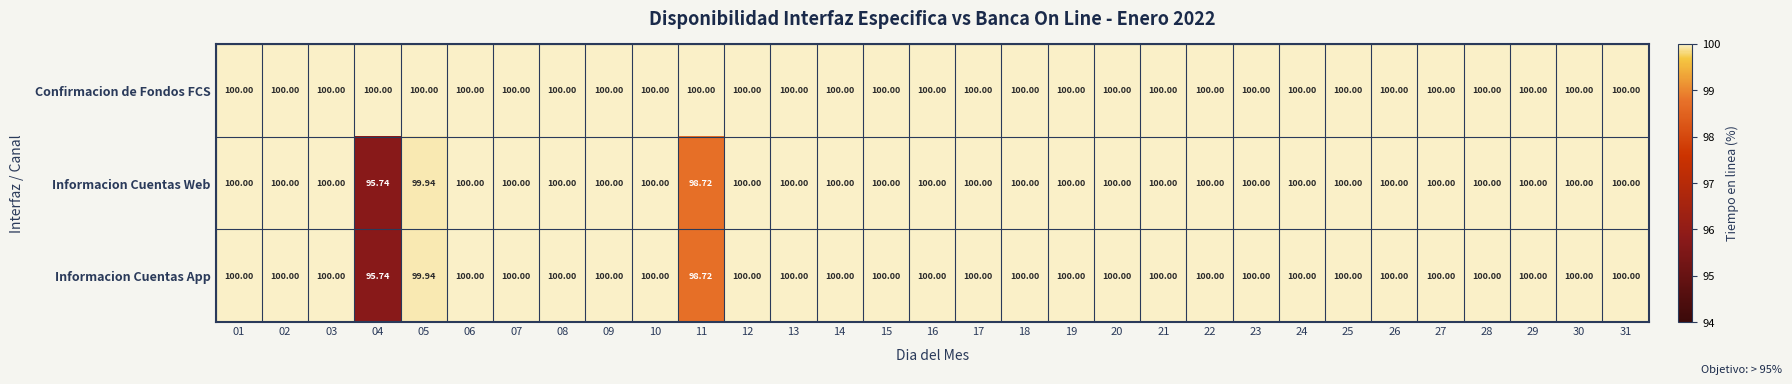

Which series has the largest total across all categories?

Confirmacion de Fondos FCS